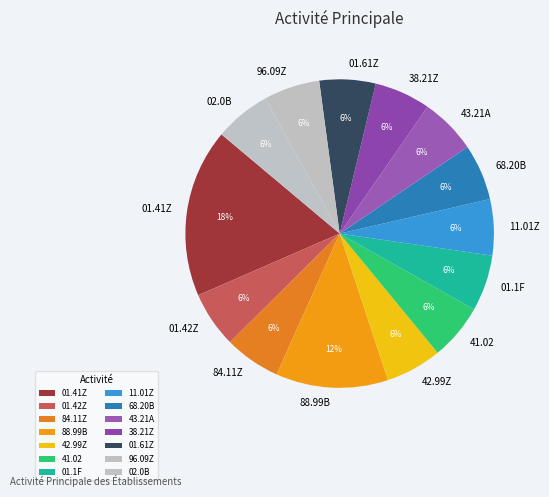

How many segments does this pie chart have?

14